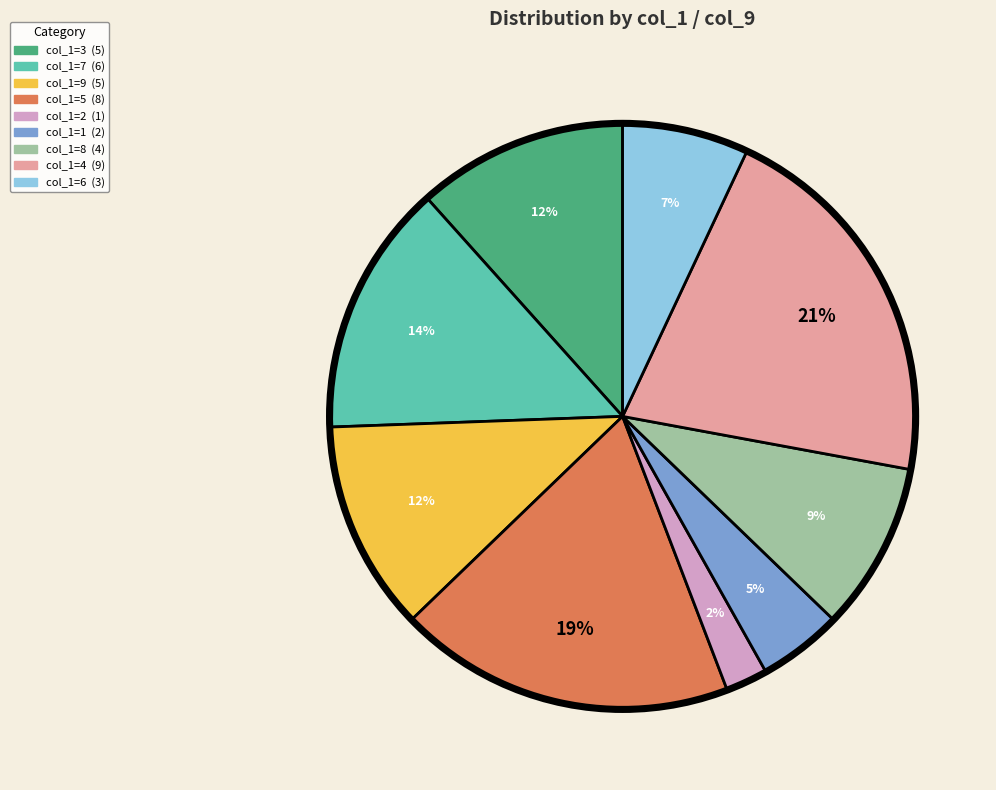

Does any single category account for the majority?

No